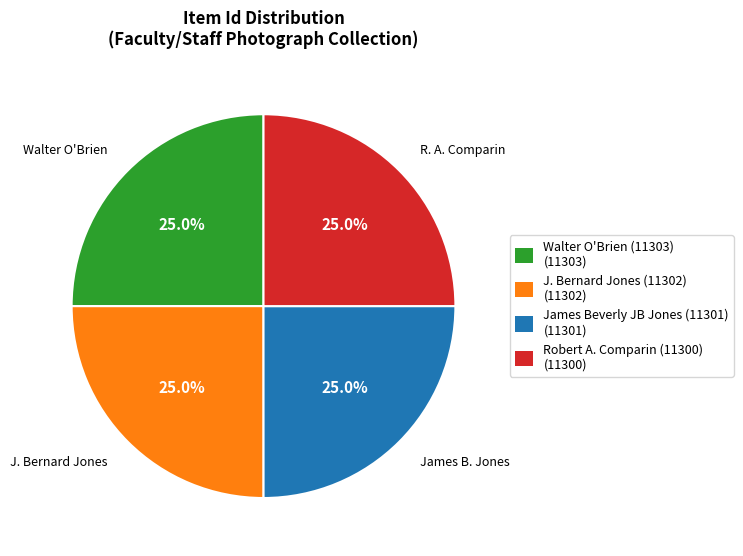

What is the ratio of the value at James Beverly JB Jones (11301) to the value at Robert A. Comparin (11300)?

1.0